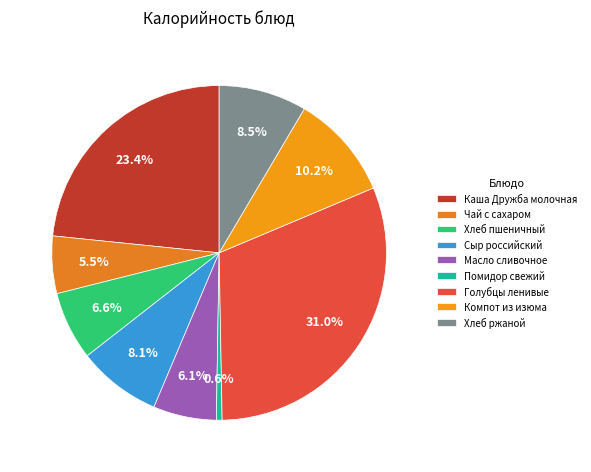

Which category has the smallest portion of the pie?

Помидор свежий